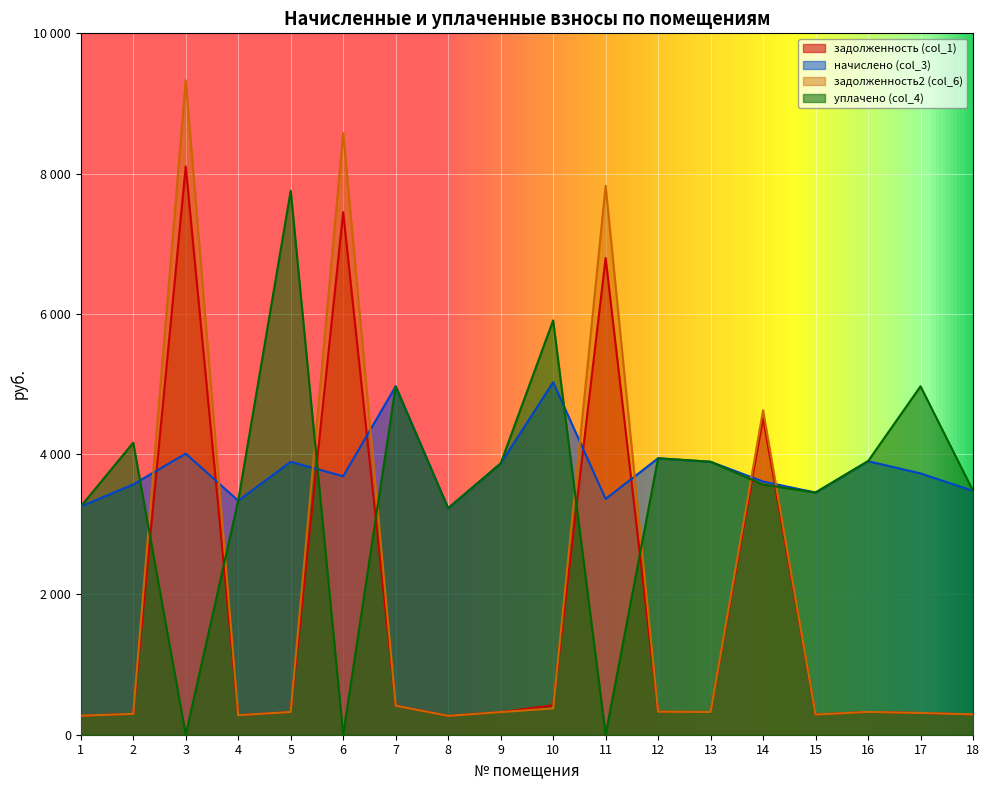

After their last crossing, which series has the higher values: начислено (col_3) or уплачено (col_4)?

начислено (col_3)